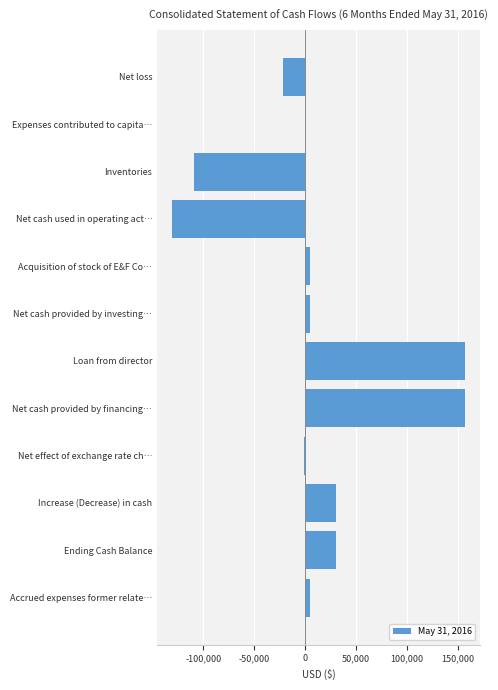

What is the maximum value shown in the chart?

157301